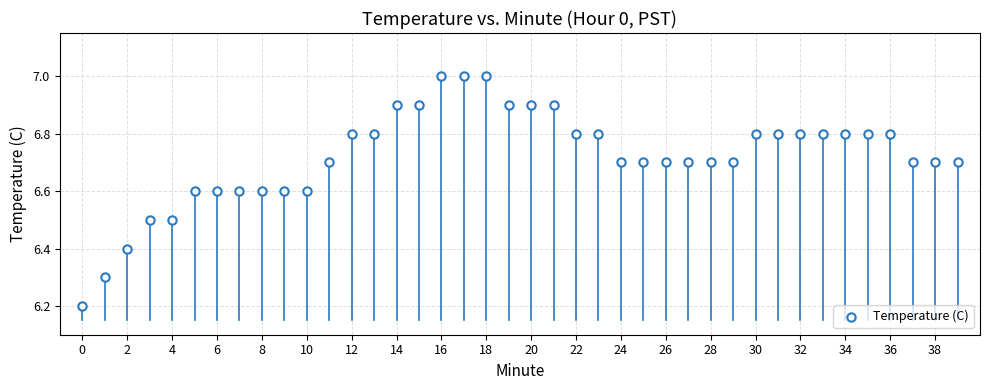

What Y value in the scatter plot is closest to 6?

6.2